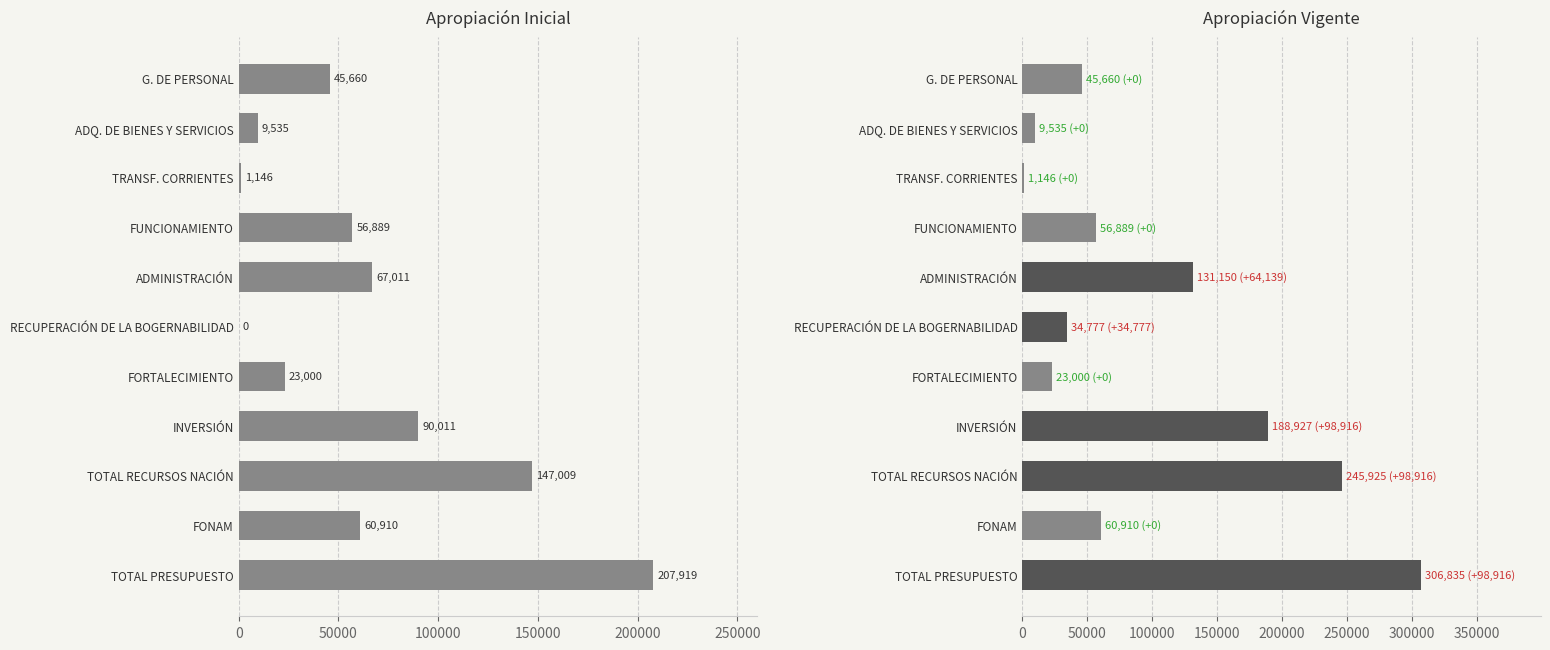

What is the average value of the APROP. INICIAL series?

64462.6